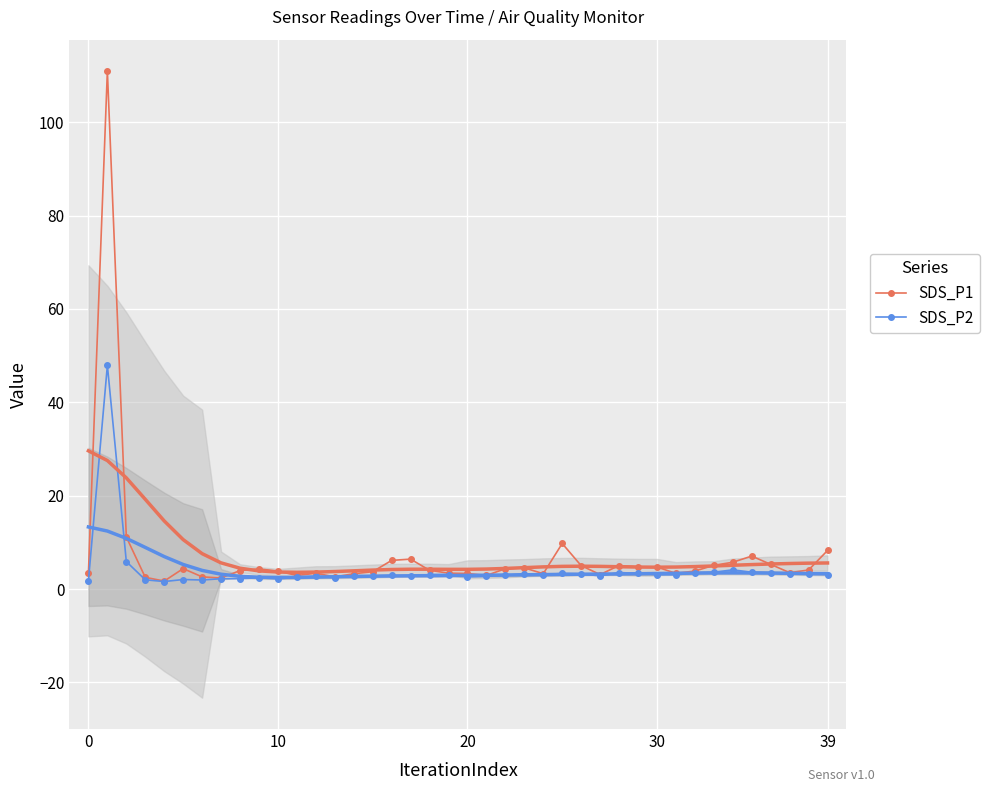

True or false: SDS_P1 has more than 2 interior local peaks.

True